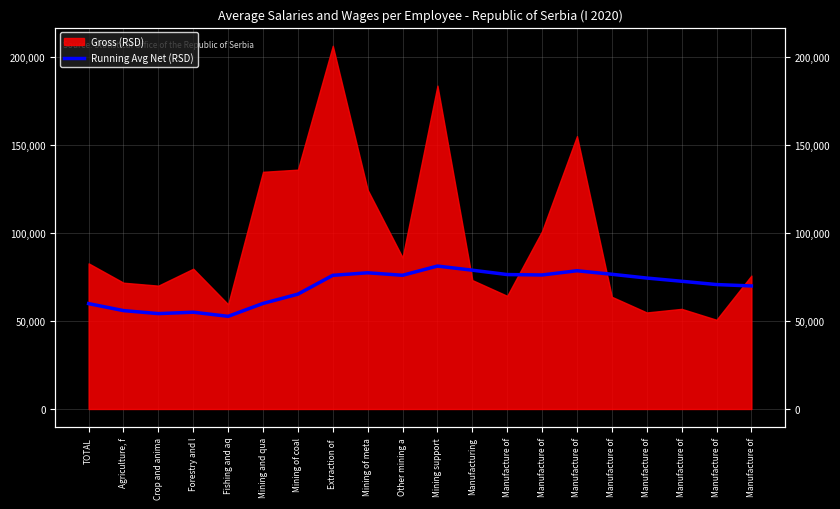

True or false: there are more than 0 points higher than both neighbors.

True